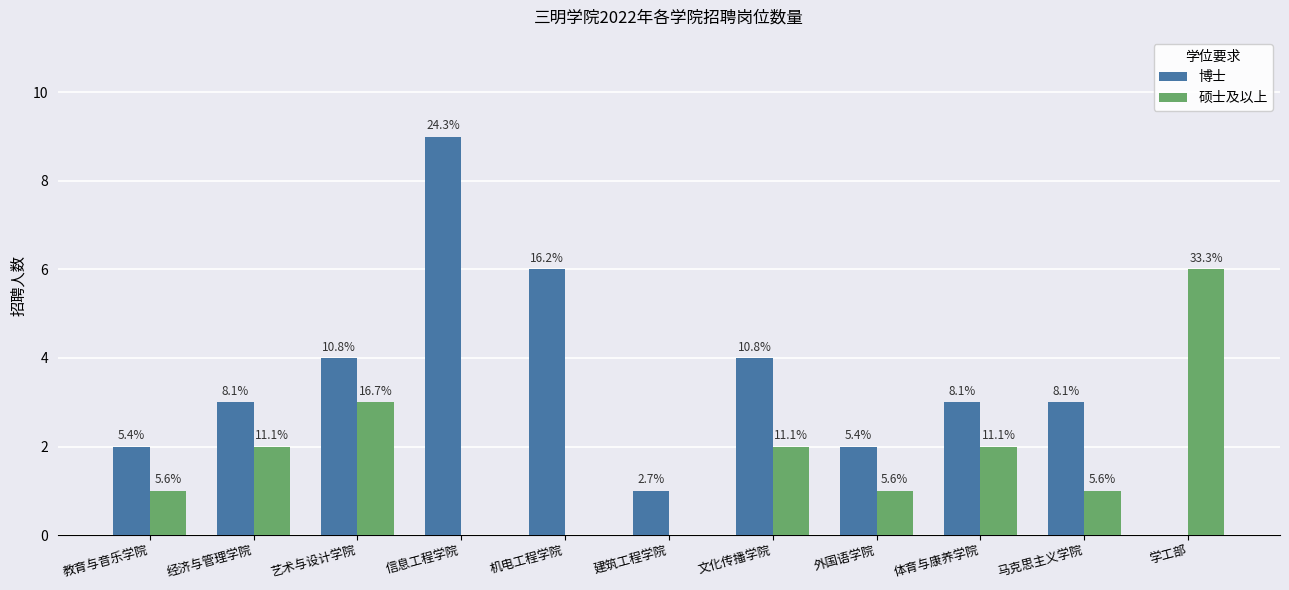

The value of 硕士及以上 at 体育与康养学院 is 2. True or false?

True